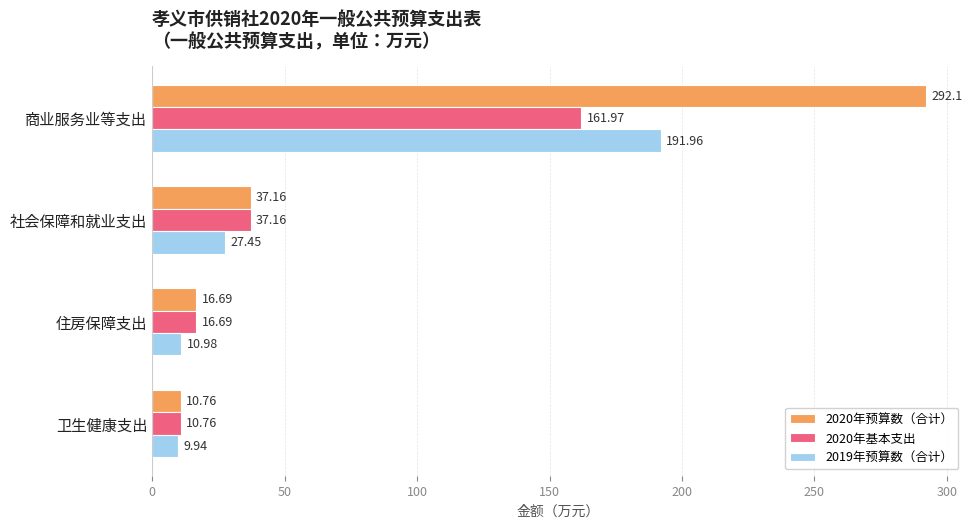

At which label does 2020年预算数（合计） reach its minimum?

卫生健康支出